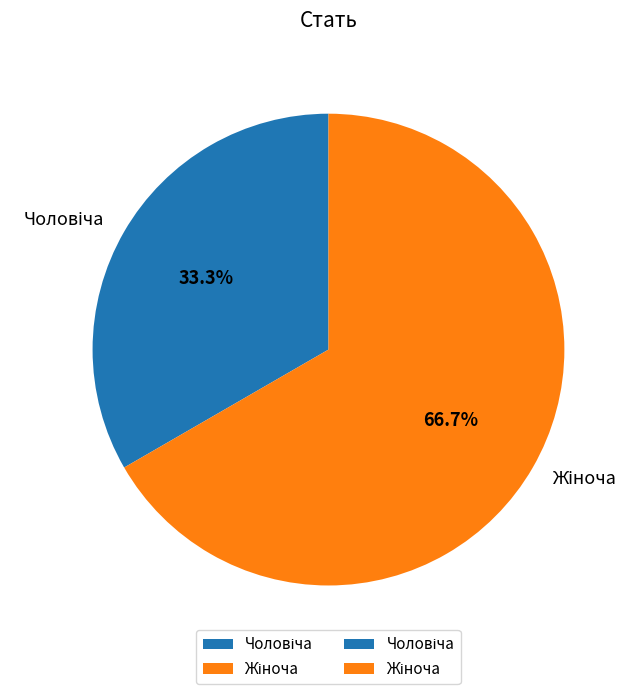

How much of the chart is everything except Чоловіча?

66.7%